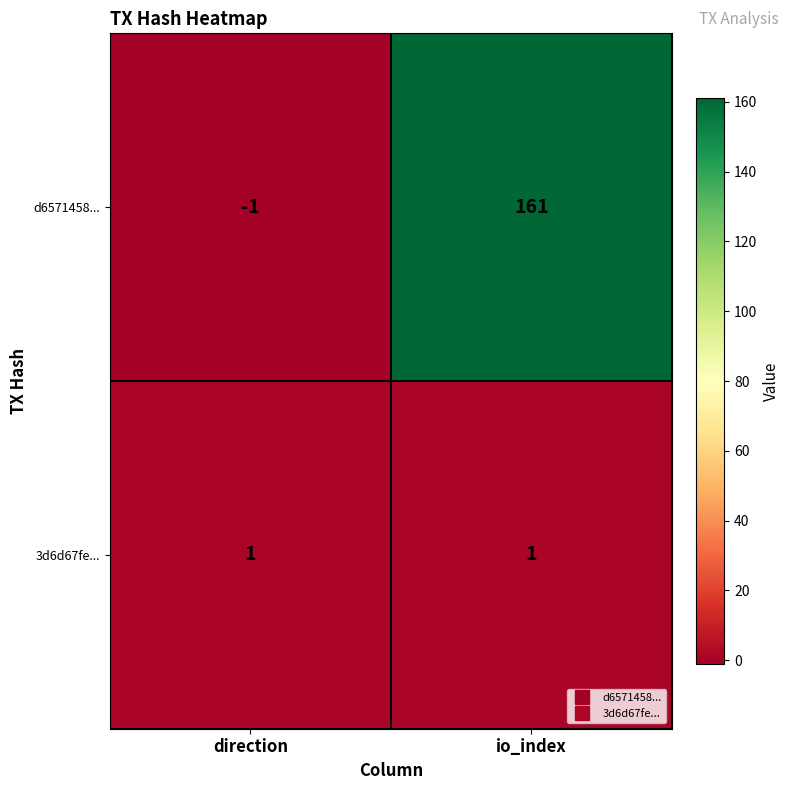

Where is d6571458... nearest to the value 80?

direction